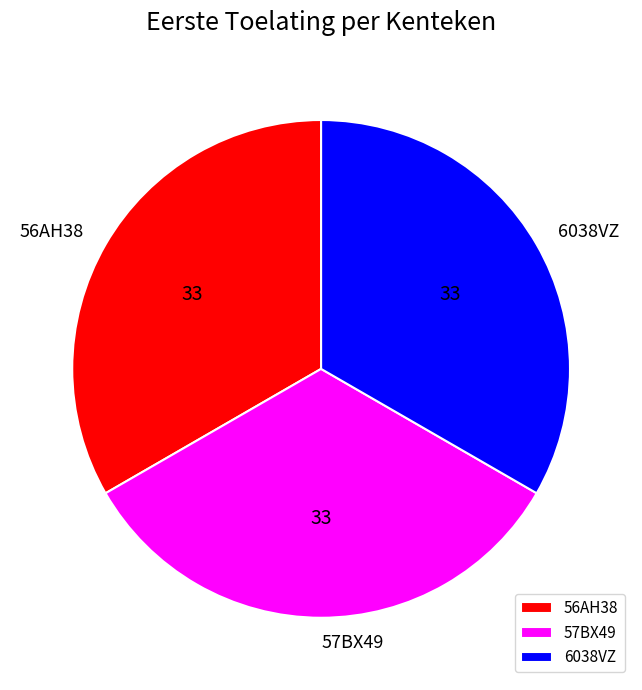

Approximately how many times larger is the value at 6038VZ compared to 57BX49?

1.0